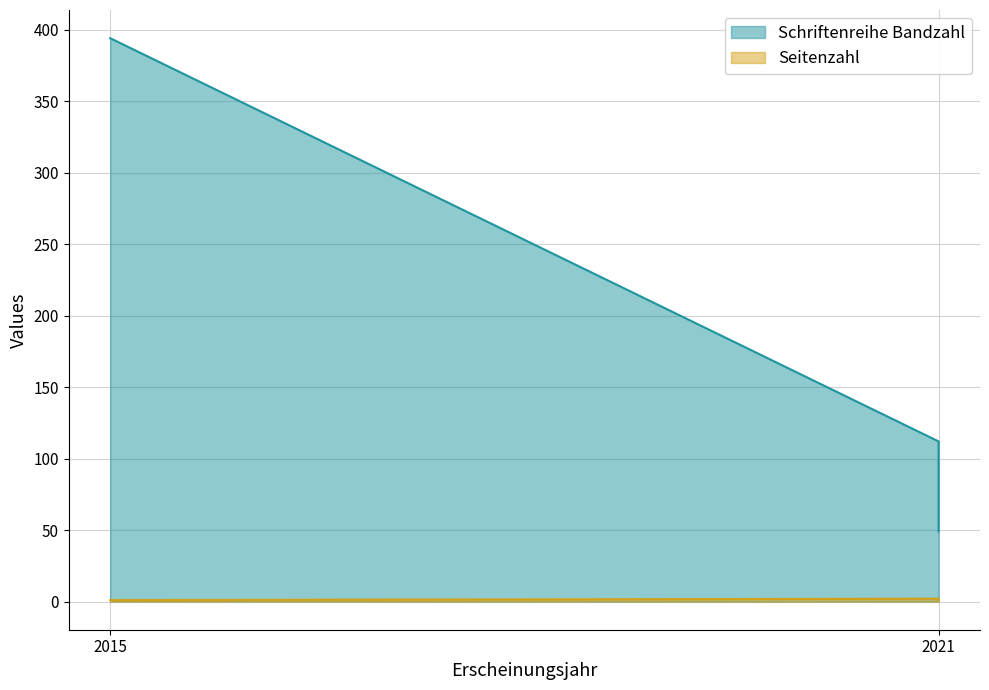

How many Schriftenreihe Bandzahl values are between 49 and 394?

3